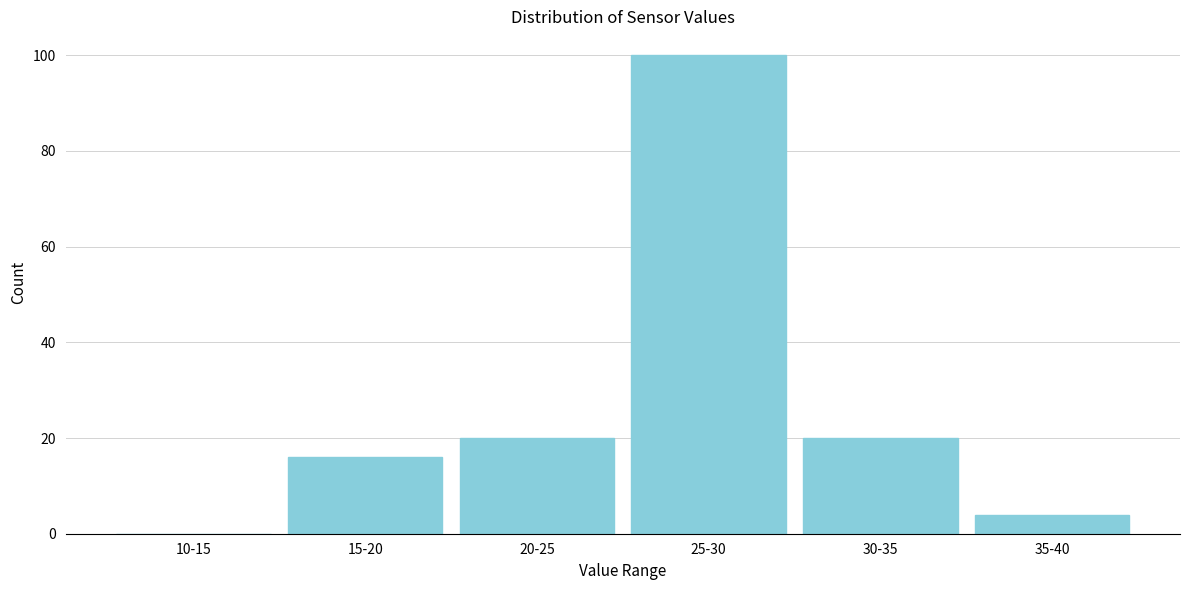

Reading right to left, transcribe all the data shown in this chart.

35-40=4	30-35=20	25-30=100	20-25=20	15-20=16	10-15=0